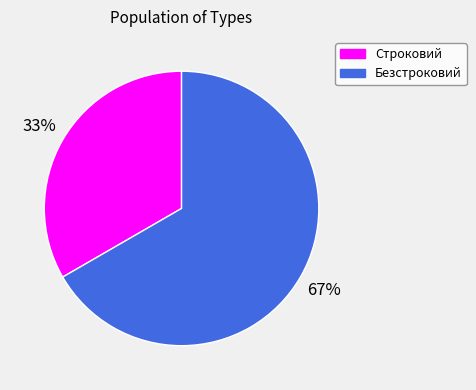

The Строковий slice represents 33% of the pie. True or false?

True